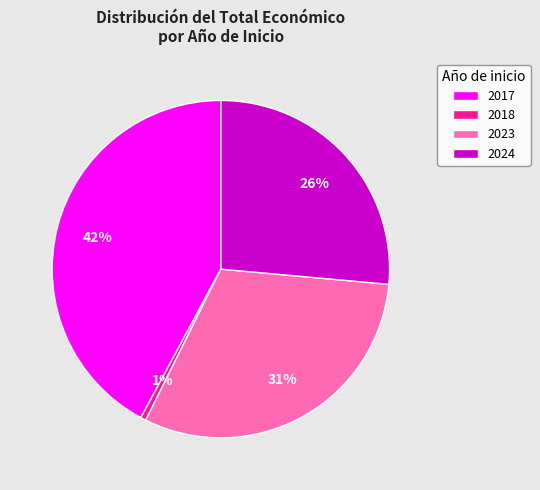

Do 2018 and 2017 together represent more than half of the pie?

No